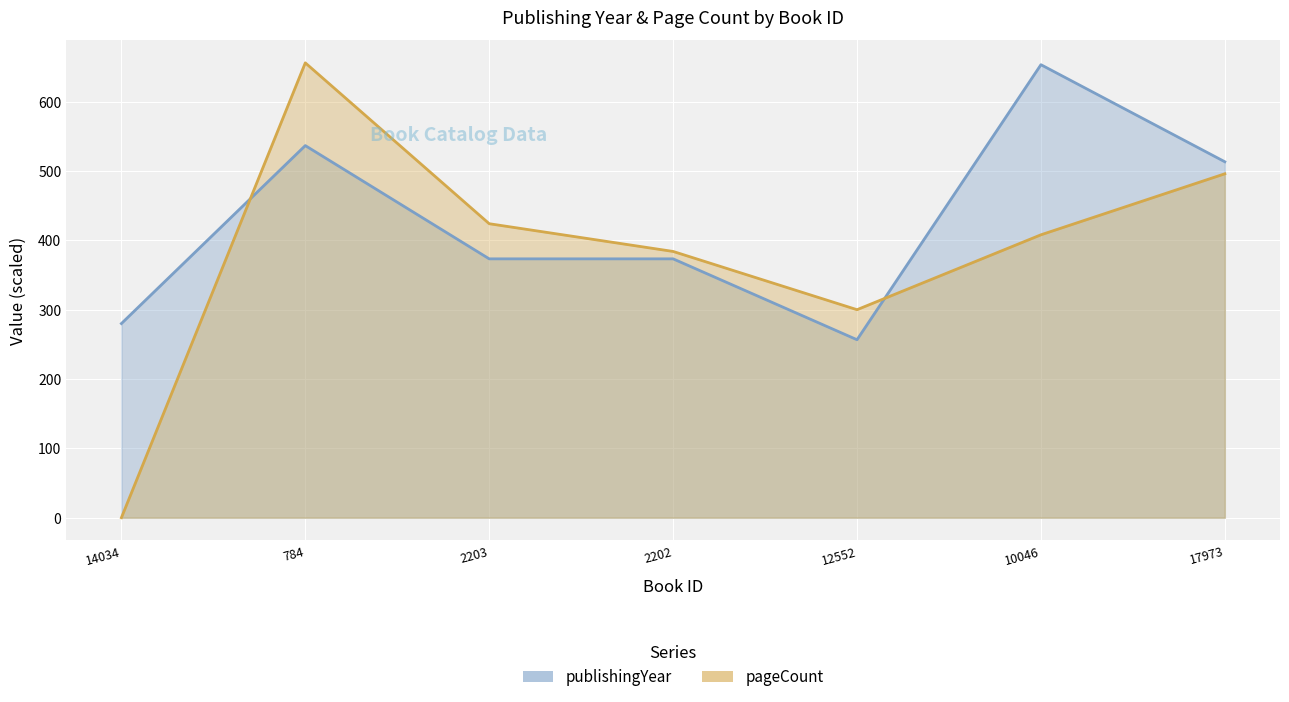

List the series in order of their overall mean, lowest first.

pageCount, publishingYear